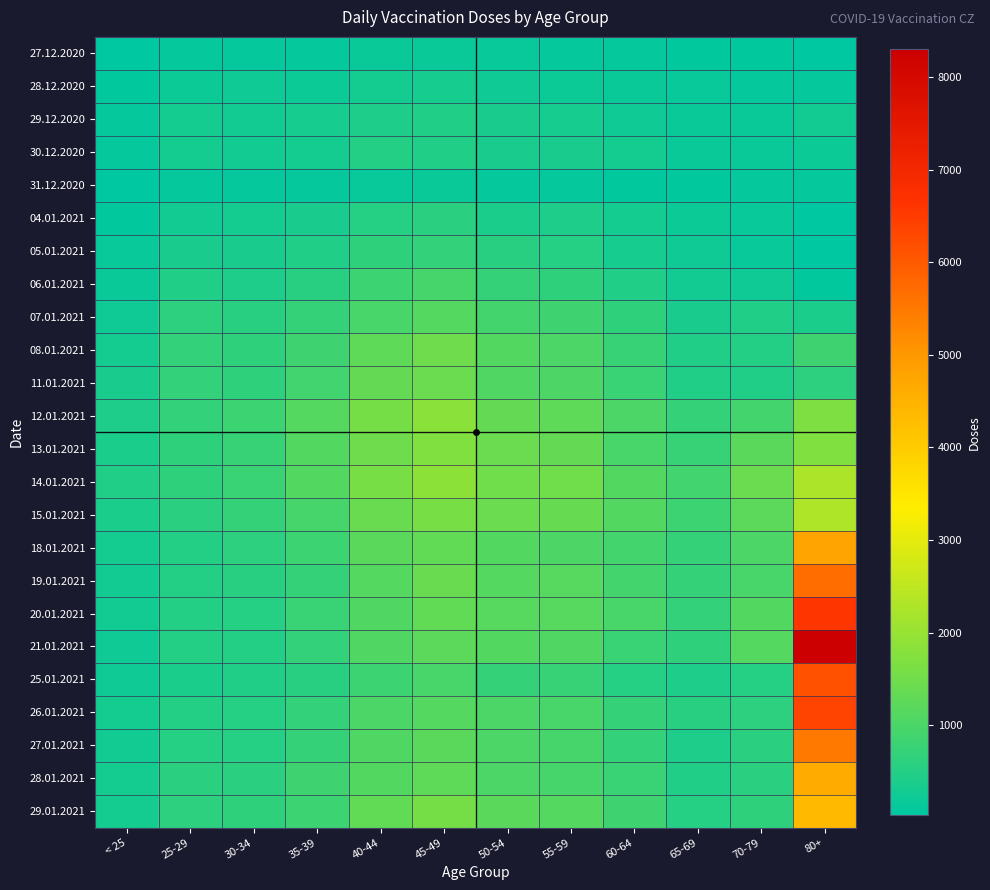

What is the spread (max minus min) of values at 70-79?

1351